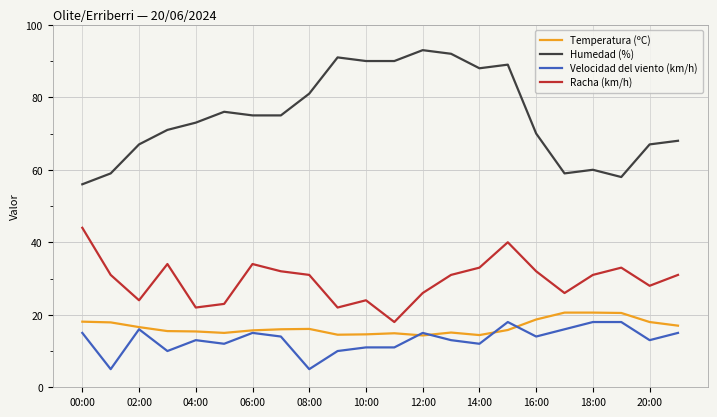

What is the highest value of the Humedad (%) series?

93.0